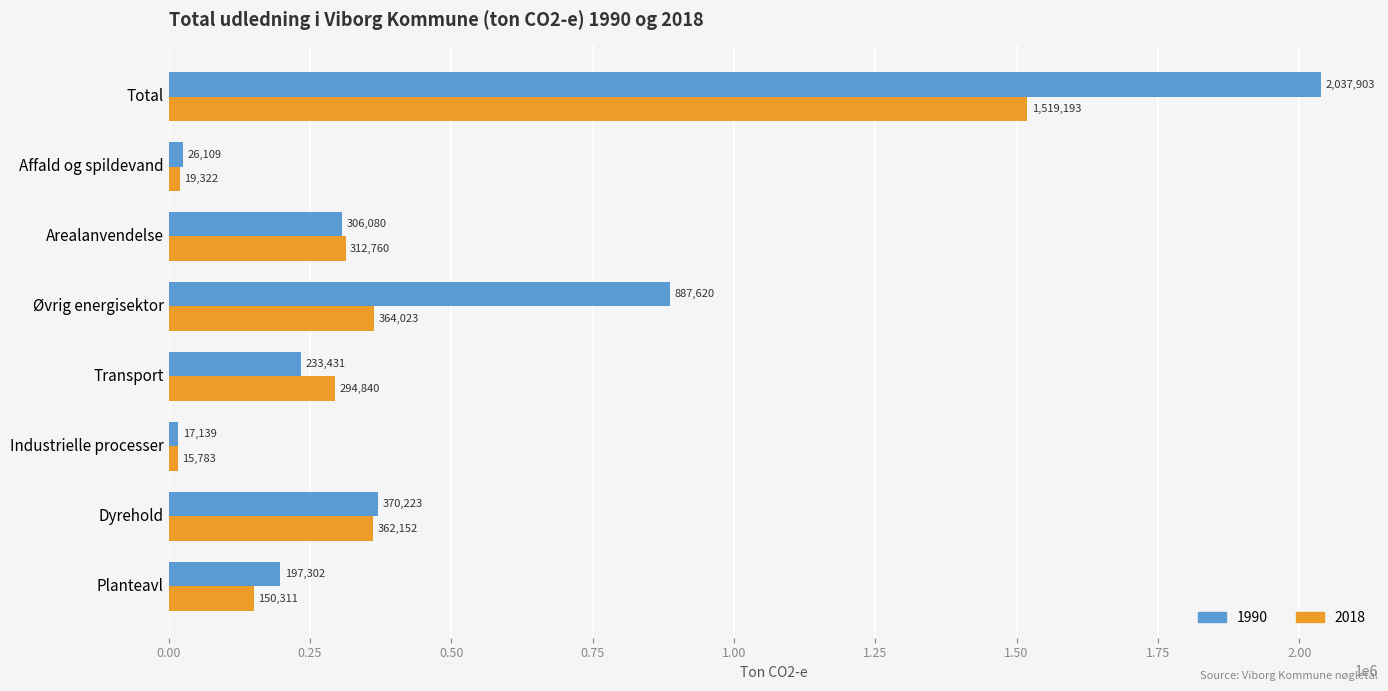

Which category has the lowest value in the 2018 series?

Industrielle processer